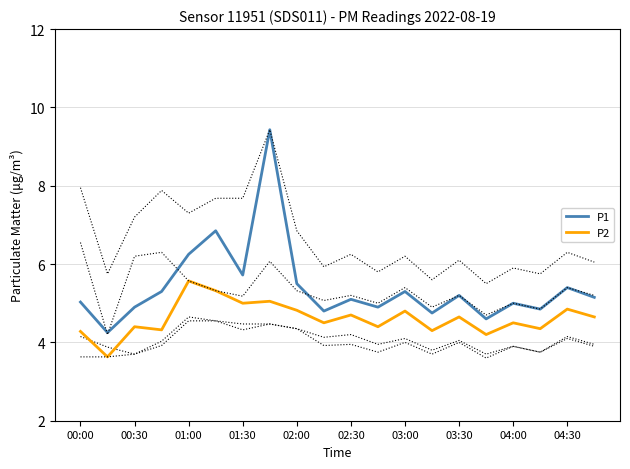

True or false: P2 has more than 1 points higher than both neighbors.

True